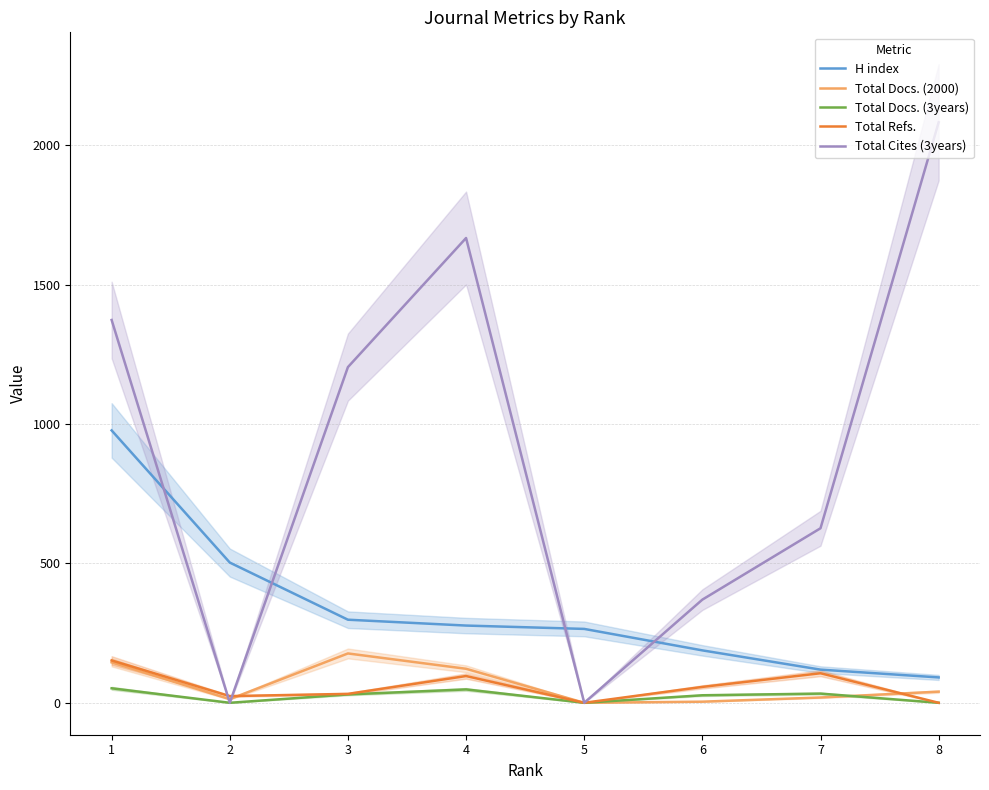

Reading left to right, transcribe all the data shown in this chart.

H index: 977	503	298	277	265	188	119	91
Total Docs. (2000): 145	13	177	122	0	4	19	40
Total Docs. (3years): 52	0	30	48	0	27	33	0
Total Refs.: 152	24	32	96	0	57	106	0
Total Cites (3years): 1373	0	1204	1667	0	370	626	2082